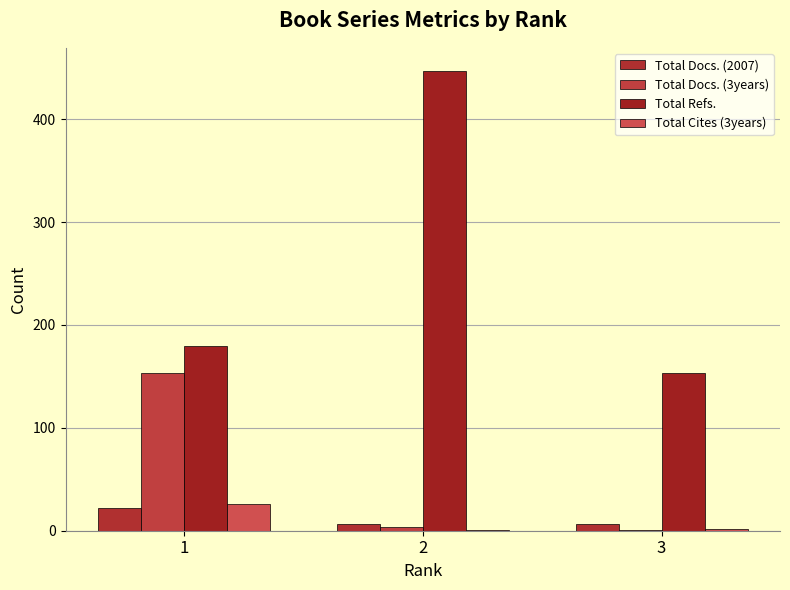

Is it true that Total Cites (3years) equals 0 at 2?

False